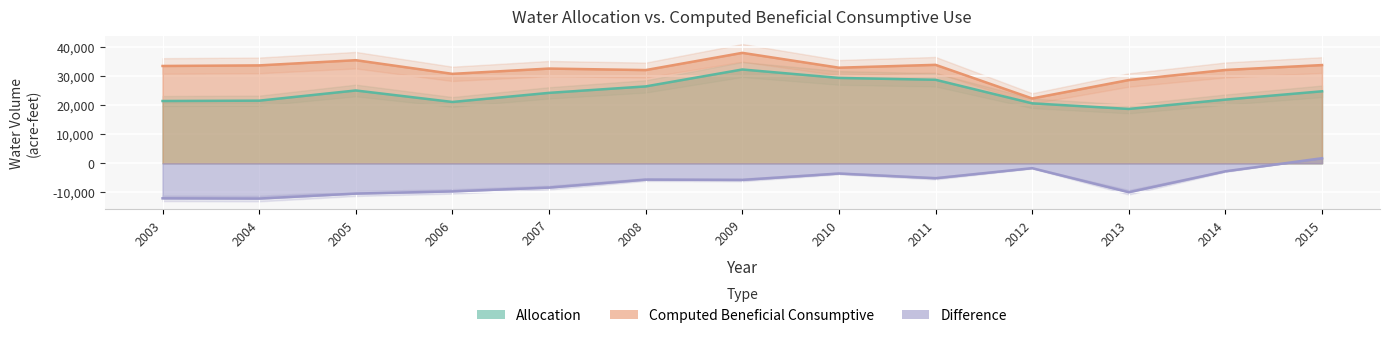

How many interior local valleys does the Computed Beneficial Consumptive series have?

4